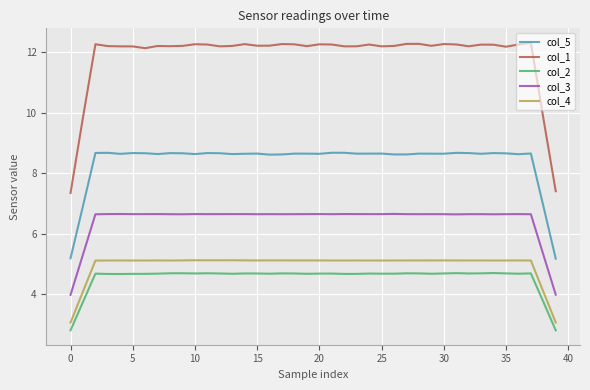

Rank the series by their maximum value, from highest to lowest.

col_1, col_5, col_3, col_4, col_2